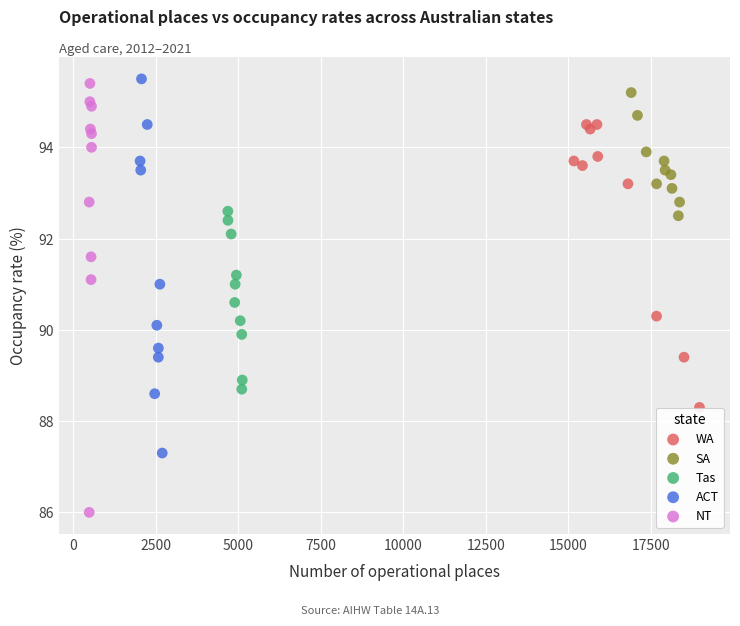

Which series reaches the maximum Y coordinate?

ACT